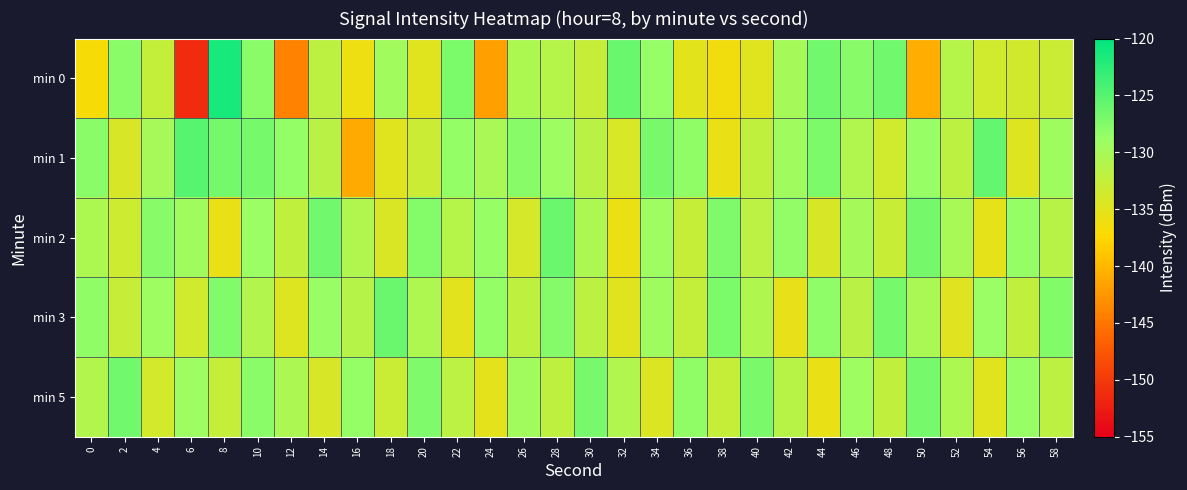

Reading left to right, extract all data points from this chart.

min 0: 0=-136.8	2=-127.9	4=-132.4	6=-151.2	8=-121.4	10=-128.0	12=-144.0	14=-131.9	16=-136.1	18=-129.6	20=-134.9	22=-127.1	24=-141.8	26=-130.5	28=-131.2	30=-132.7	32=-126.1	34=-128.6	36=-135.1	38=-136.4	40=-134.8	42=-129.8	44=-126.6	46=-127.8	48=-126.6	50=-140.8	52=-131.2	54=-133.5	56=-133.6	58=-133.0
min 1: 0=-127.9	2=-134.1	4=-129.9	6=-125.1	8=-126.6	10=-126.8	12=-128.4	14=-131.6	16=-141.0	18=-134.8	20=-133.0	22=-128.5	24=-130.2	26=-127.8	28=-129.1	30=-131.5	32=-134.2	34=-126.9	36=-128.3	38=-135.6	40=-132.1	42=-129.4	44=-127.2	46=-130.8	48=-133.5	50=-128.7	52=-131.9	54=-125.8	56=-134.6	58=-129.3
min 2: 0=-130.5	2=-133.2	4=-127.8	6=-129.4	8=-135.6	10=-128.9	12=-132.1	14=-126.5	16=-130.8	18=-134.3	20=-127.6	22=-131.2	24=-128.7	26=-133.9	28=-126.1	30=-130.4	32=-135.8	34=-129.2	36=-132.6	38=-127.3	40=-131.7	42=-128.4	44=-134.1	46=-129.9	48=-132.8	50=-126.7	52=-130.1	54=-135.3	56=-128.6	58=-131.4
min 3: 0=-128.3	2=-132.7	4=-129.1	6=-133.5	8=-127.4	10=-130.9	12=-134.6	14=-128.8	16=-131.3	18=-126.2	20=-130.6	22=-135.1	24=-128.5	26=-132.0	28=-127.7	30=-131.8	32=-134.9	34=-129.3	36=-132.4	38=-127.1	40=-130.7	42=-135.4	44=-128.2	46=-131.6	48=-126.8	50=-130.3	52=-134.7	54=-128.9	56=-132.3	58=-127.5
min 5: 0=-131.0	2=-126.5	4=-133.8	6=-129.2	8=-132.5	10=-127.9	12=-130.4	14=-134.1	16=-128.6	18=-132.9	20=-127.3	22=-131.7	24=-135.2	26=-129.6	28=-132.0	30=-126.9	32=-130.8	34=-134.5	36=-128.3	38=-132.6	40=-127.0	42=-131.4	44=-135.7	46=-129.1	48=-132.3	50=-126.8	52=-130.5	54=-134.8	56=-128.7	58=-131.9